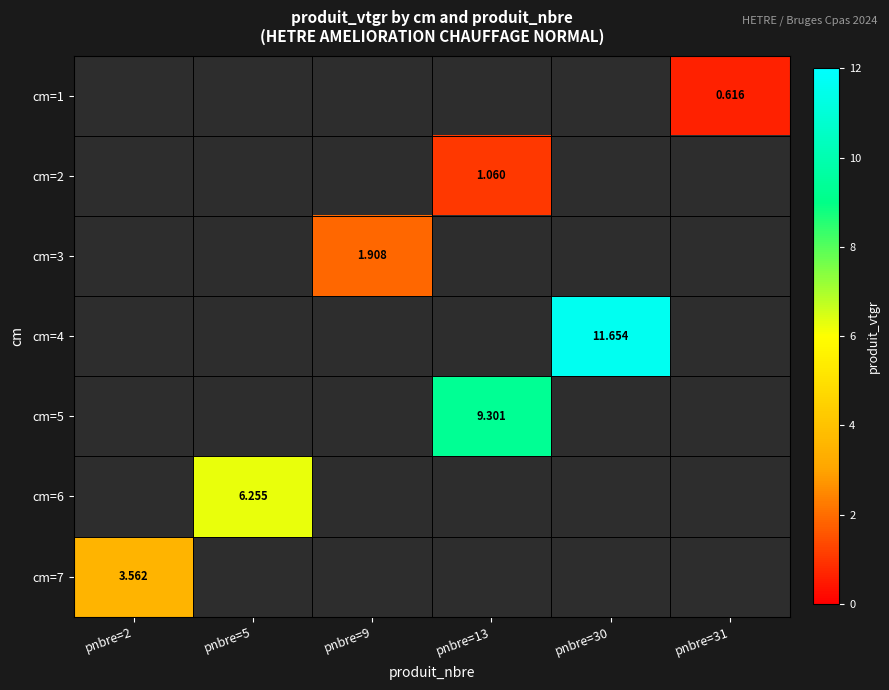

How many positive values does the cm=5 series have?

1